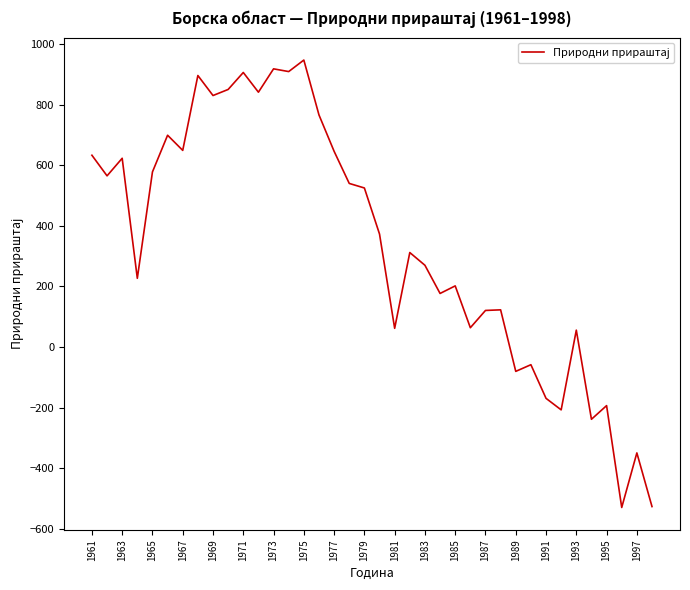

What is the greatest value displayed?

947